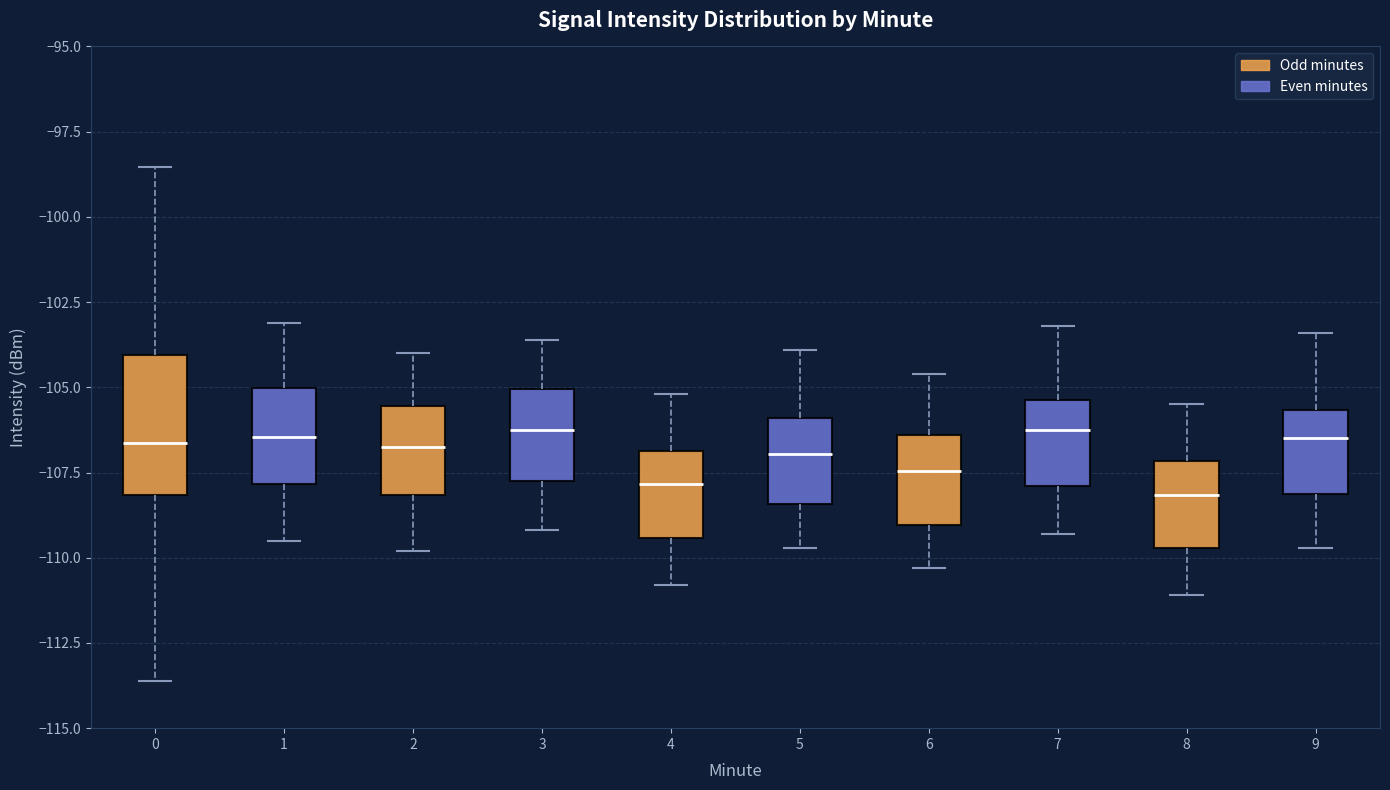

Reading left to right, read every box against the y-axis: the position of its median line, the range the box covers, and the ends of its whiskers. The values are not printed on the chart, so give them approximately, as read against the axis.

0: median -106.5, box -108.0 to -104.0, whiskers -113.5 to -98.5
1: median -106.5, box -108.0 to -105.0, whiskers -109.5 to -103.0
2: median -106.5, box -108.0 to -105.5, whiskers -110.0 to -104.0
3: median -106.0, box -107.5 to -105.0, whiskers -109.0 to -103.5
4: median -108.0, box -109.5 to -107.0, whiskers -111.0 to -105.0
5: median -107.0, box -108.5 to -106.0, whiskers -109.5 to -104.0
6: median -107.5, box -109.0 to -106.5, whiskers -110.5 to -104.5
7: median -106.0, box -108.0 to -105.5, whiskers -109.5 to -103.0
8: median -108.0, box -109.5 to -107.0, whiskers -111.0 to -105.5
9: median -106.5, box -108.0 to -105.5, whiskers -109.5 to -103.5